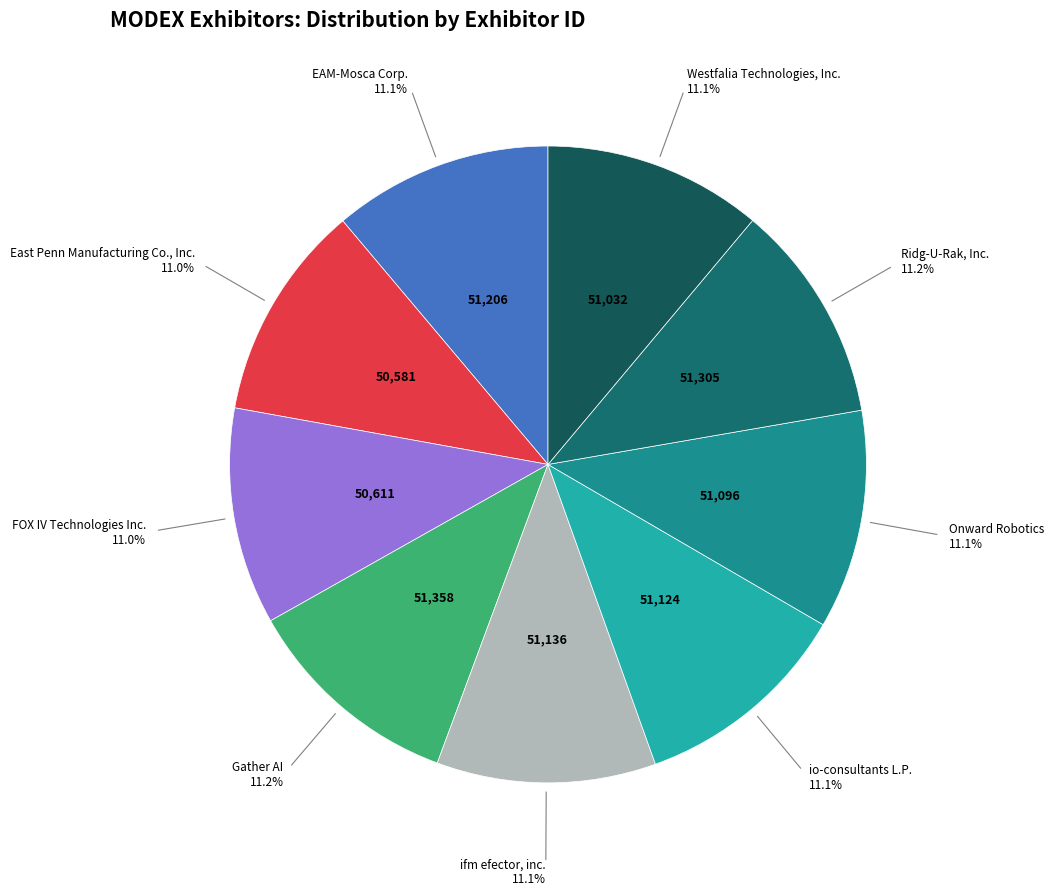

How many segments does this pie chart have?

9